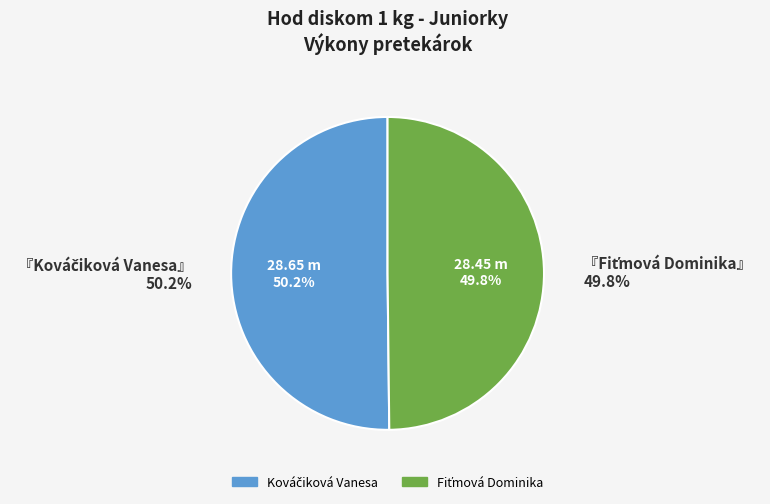

Which slice represents more than half of the pie?

Kováčiková Vanesa